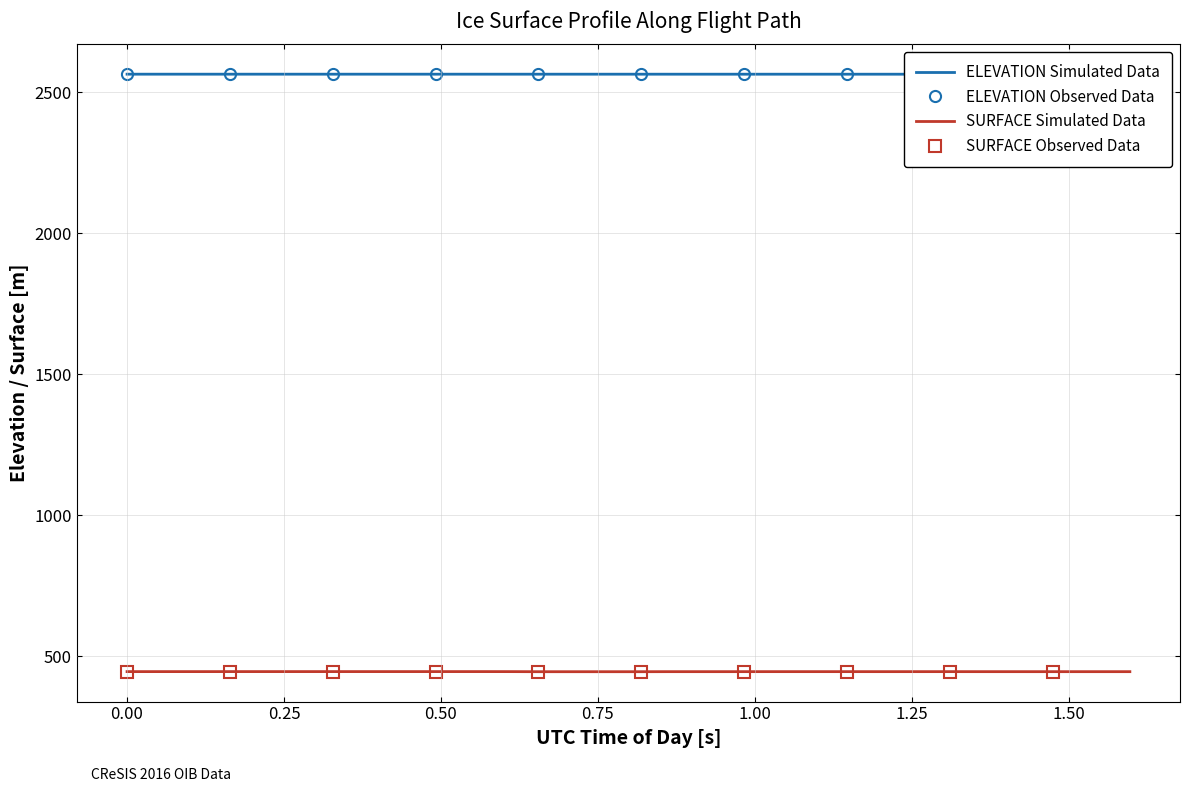

True or false: ELEVATION and SURFACE intersect in this chart.

False